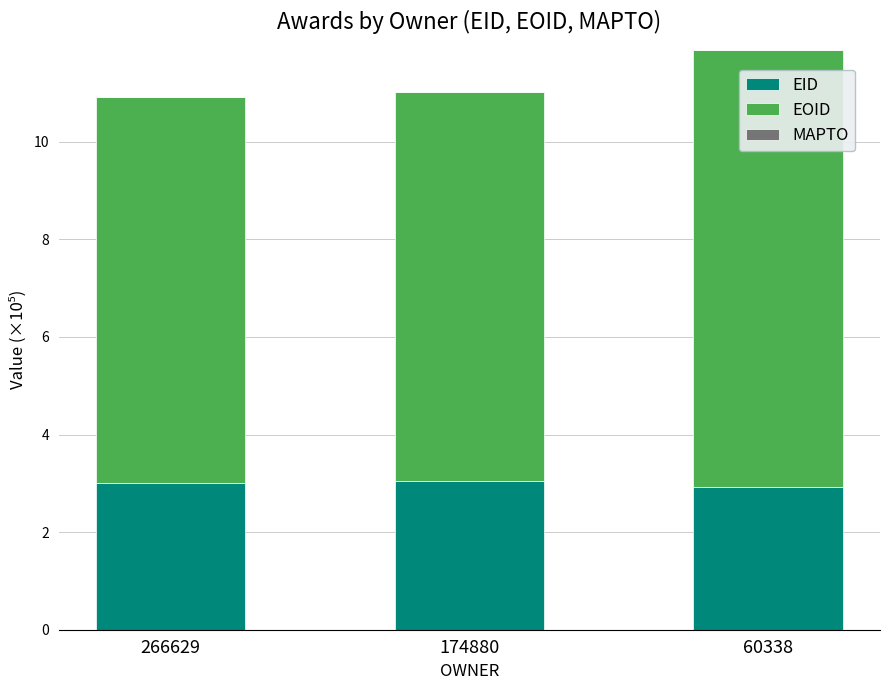

Reading left to right, transcribe the values for EID.

266629=3.0	174880=3.0	60338=2.9